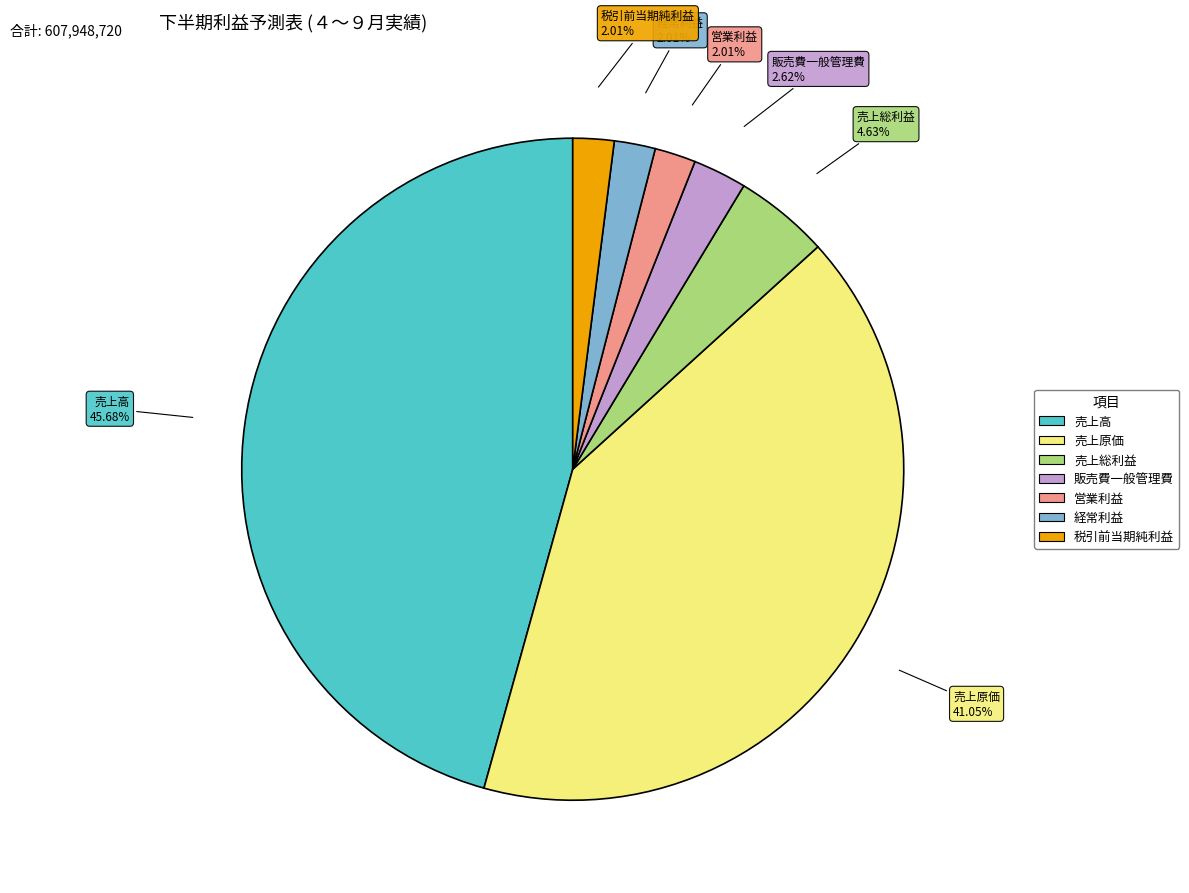

Between 営業利益 and 売上原価, which is larger?

売上原価